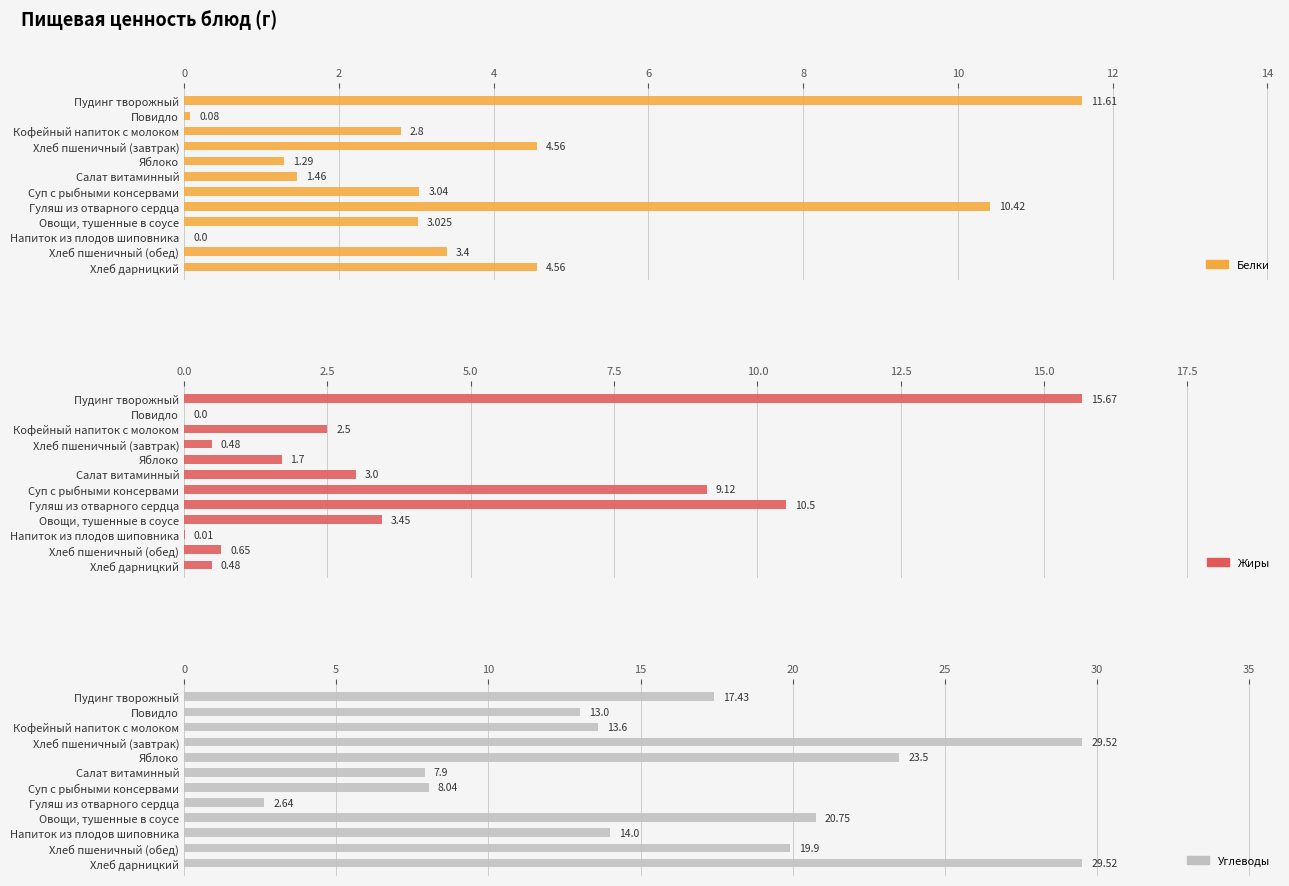

What is the total value across all series at Кофейный напиток с молоком?

18.9